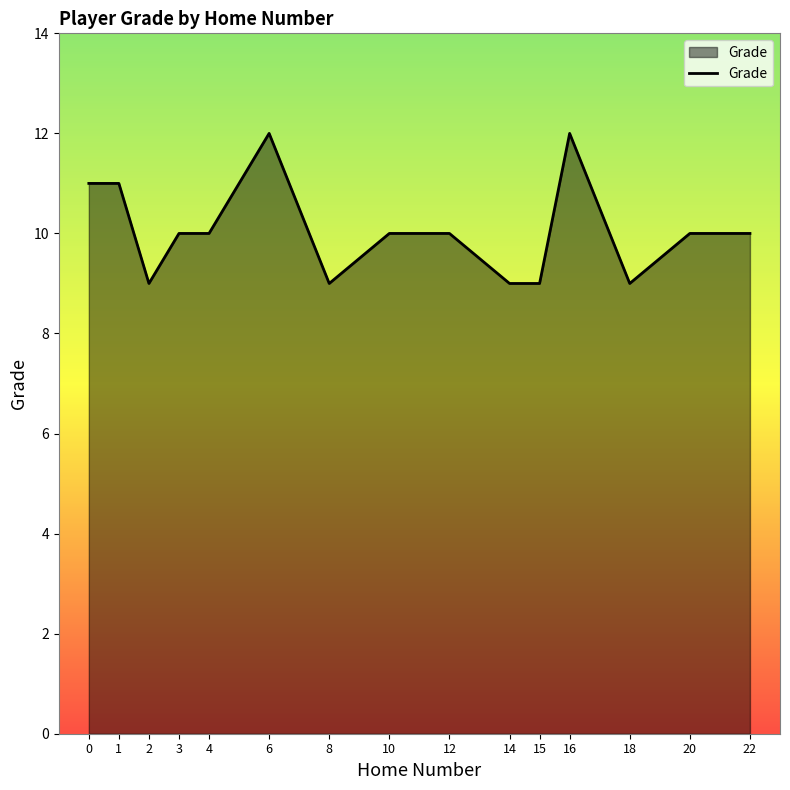

What is the smallest value displayed?

9